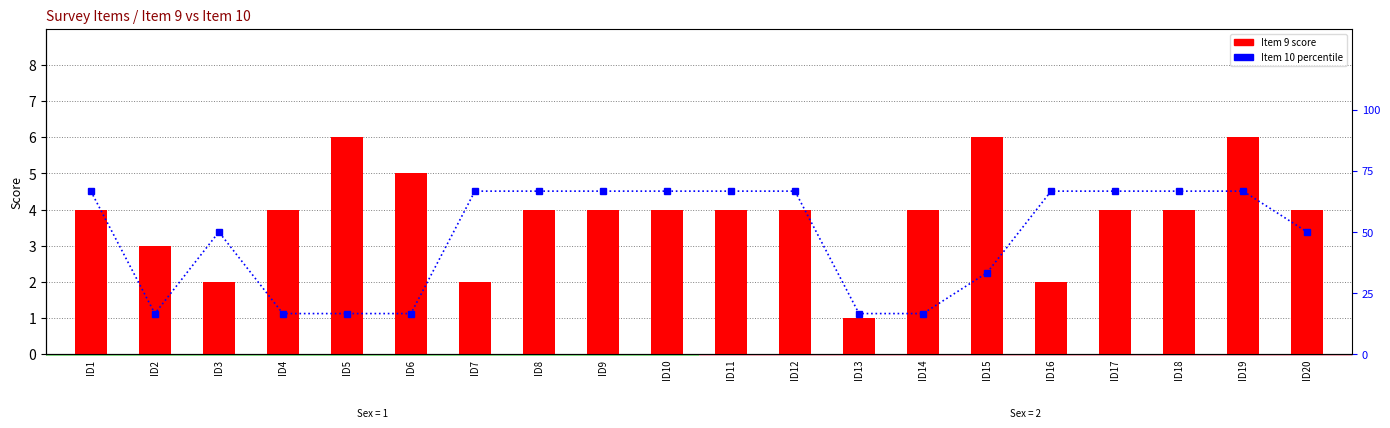

Rank the series by their maximum value, from highest to lowest.

Item 10 (pct), Item 9